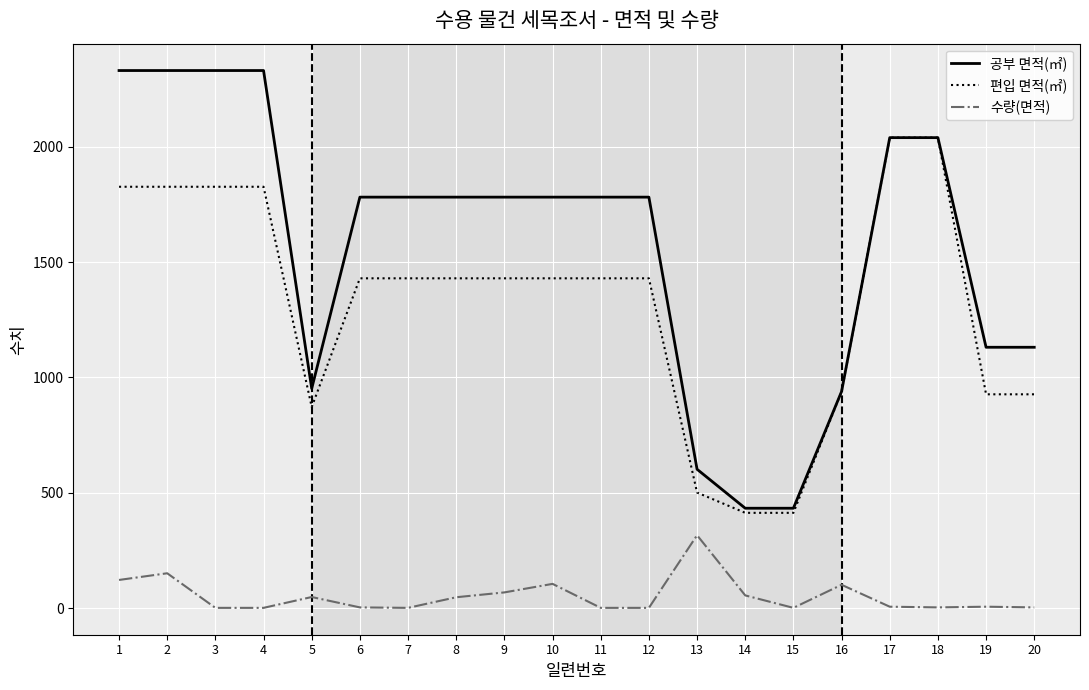

What is the sum of the 공부 면적(㎡) values at 12 and 3?

4113